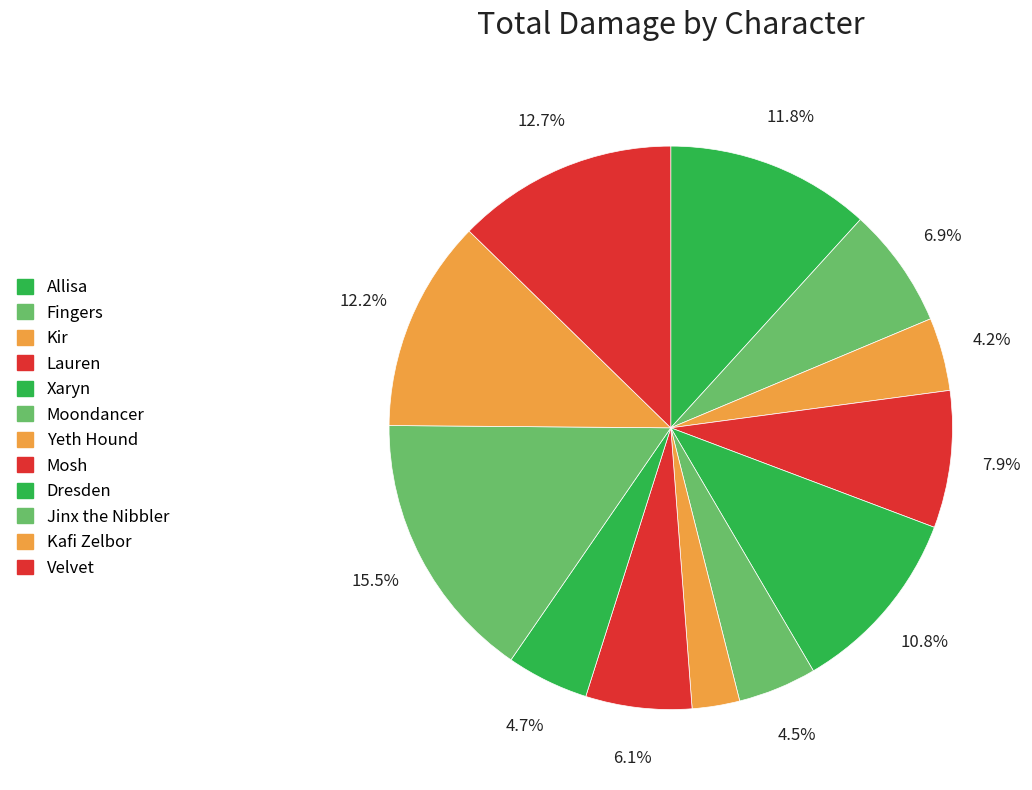

Is Kir the majority of the pie?

No